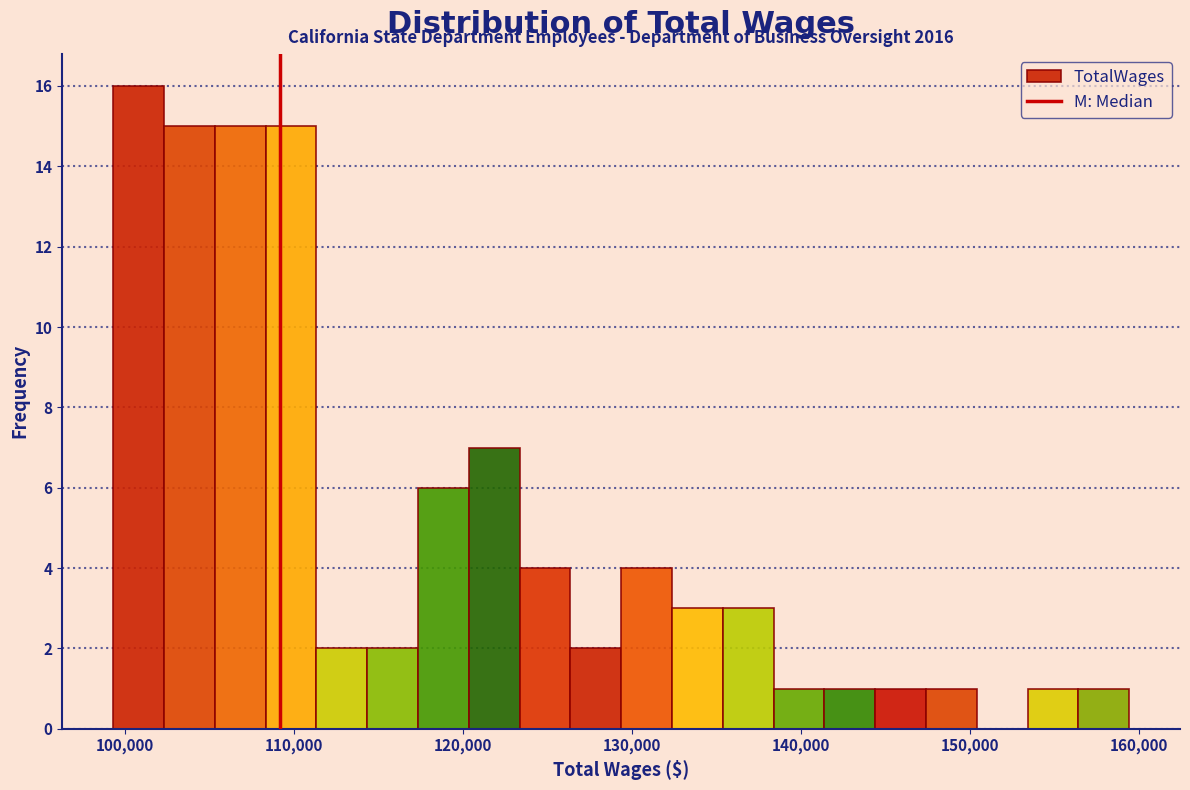

Read against the x-axis, roughly where is the centre of the tallest bar?

101000